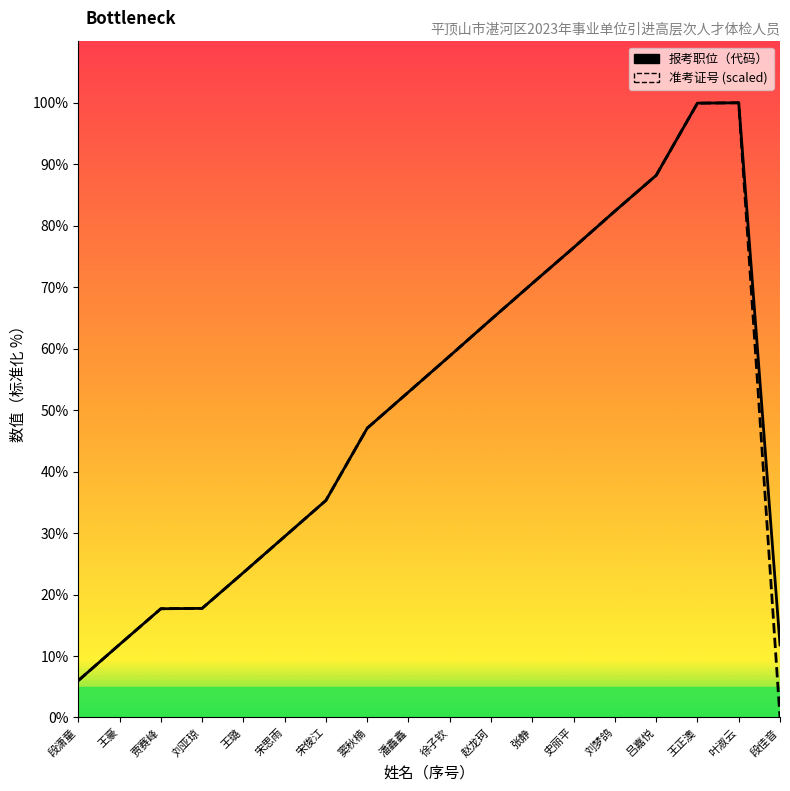

Which series has the largest range (max minus min)?

准考证号